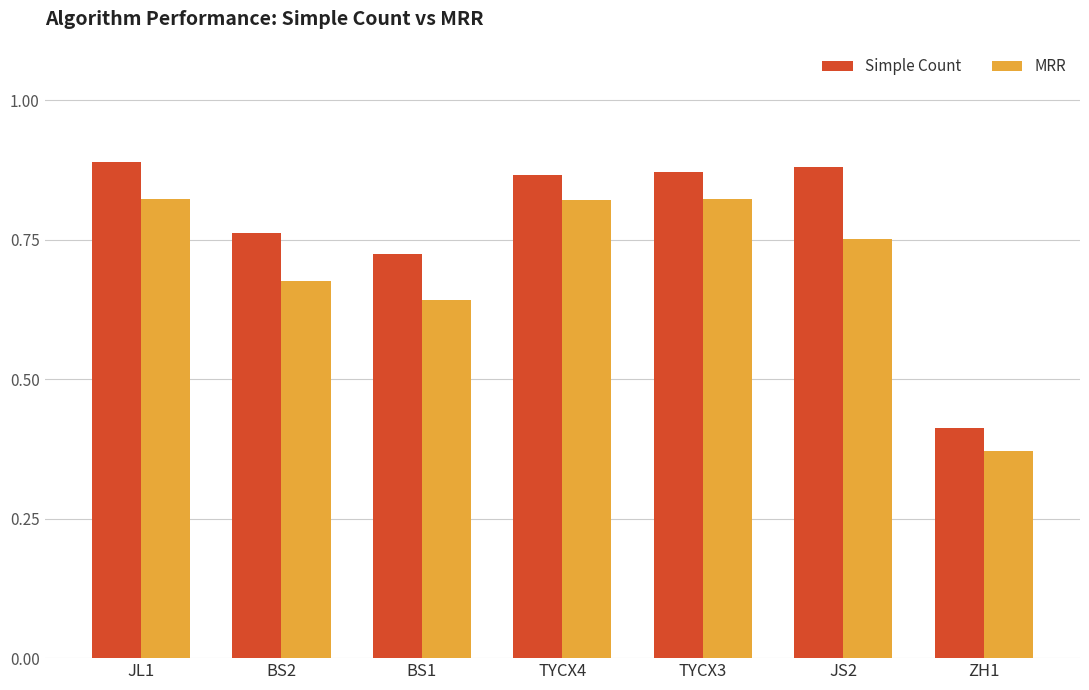

Which series has the largest total across all categories?

Simple Count